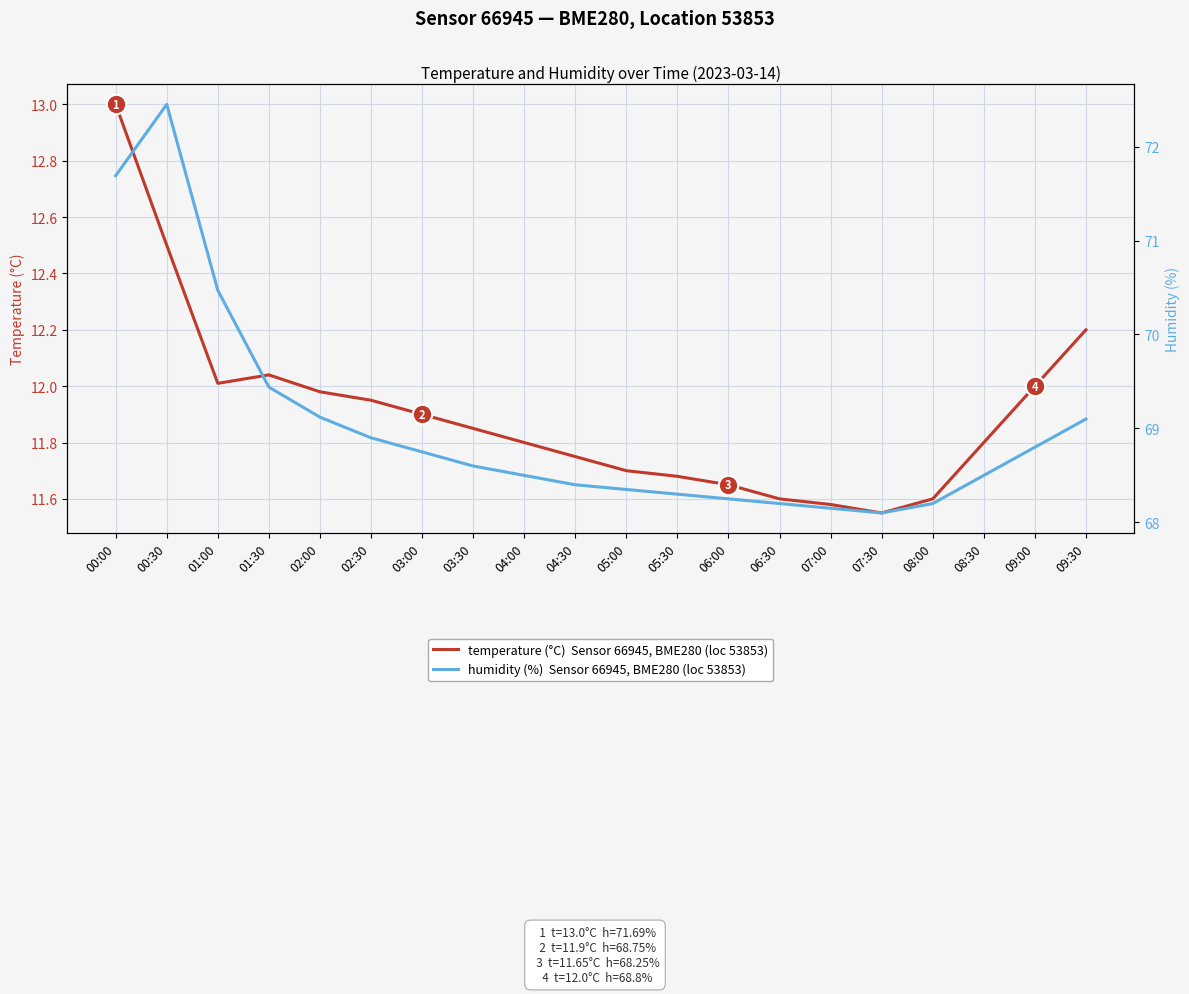

True or false: humidity (%) has more than 1 interior local peaks.

False